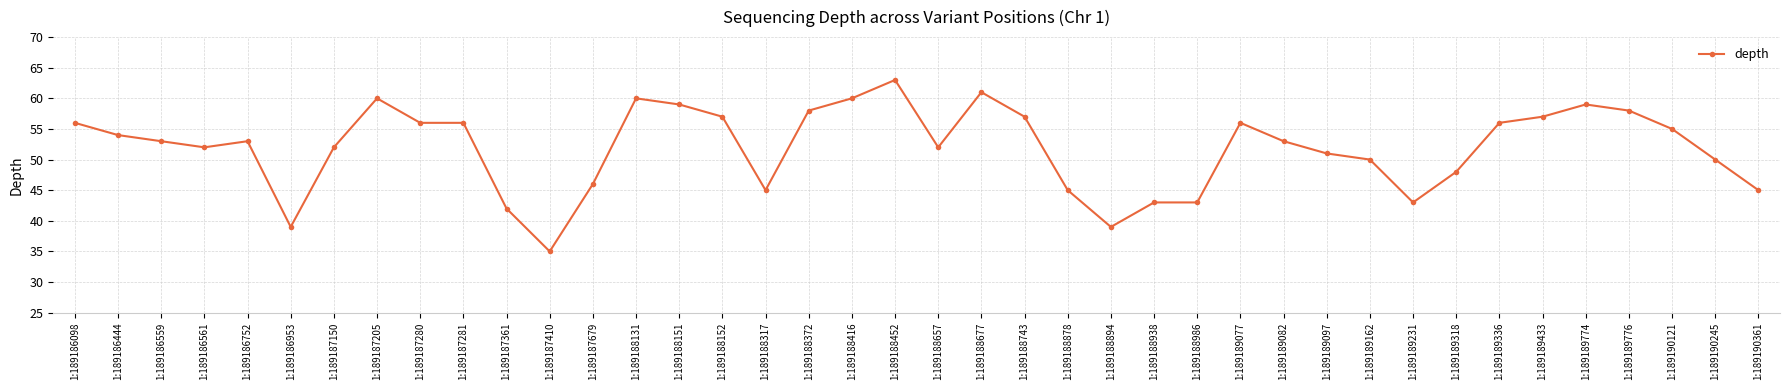

At which label does the data first exceed 53?

1:189186098